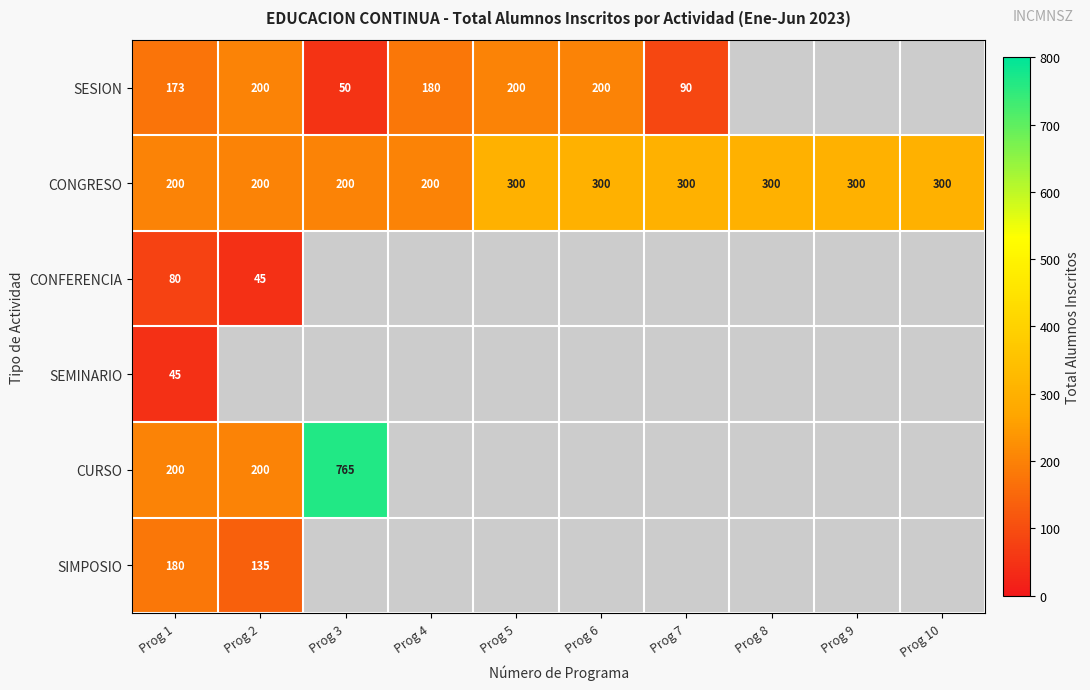

Is it true that SESION equals 28 at Prog 7?

False